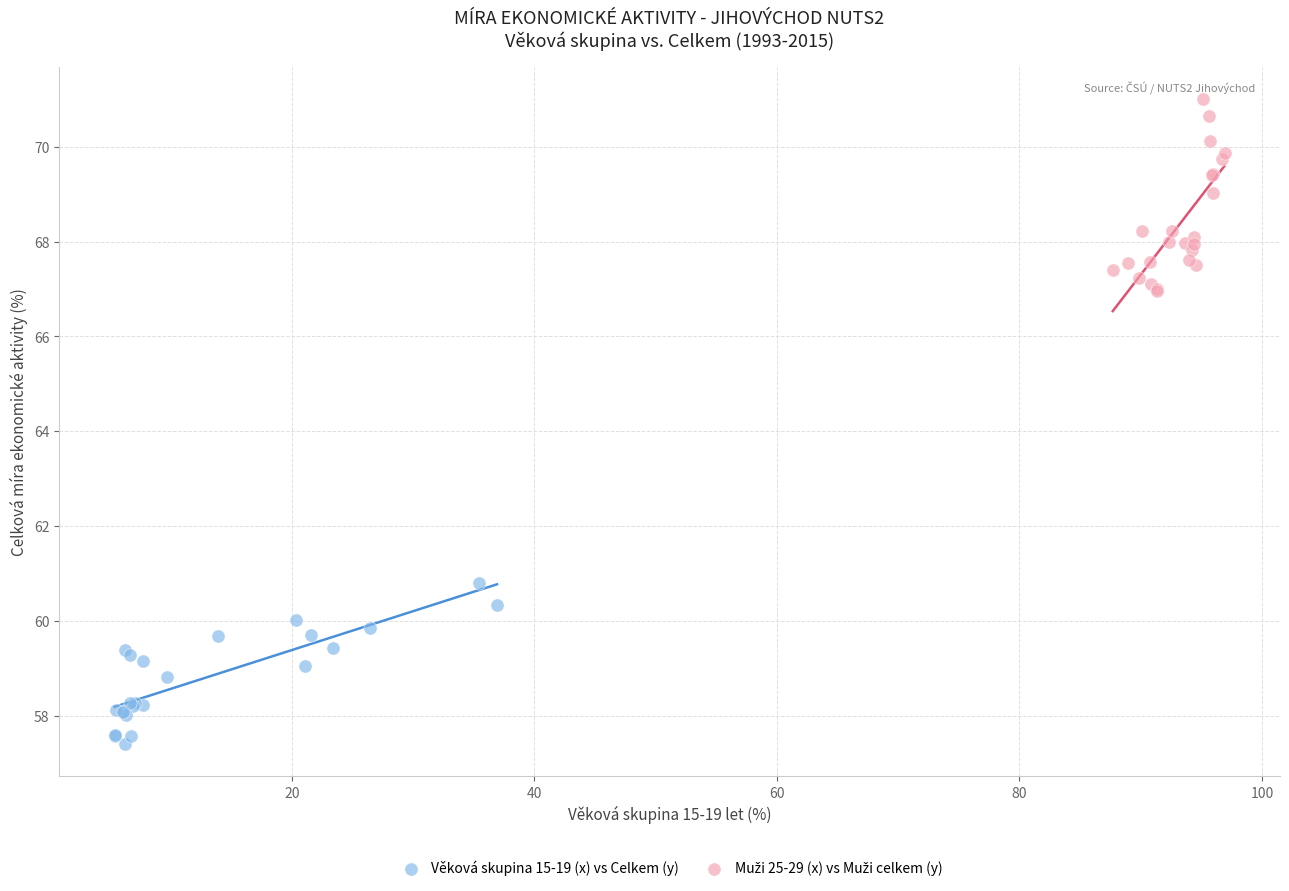

Which series contains the lowest Y value?

Věková skupina 15-19 (x) vs Celkem (y)